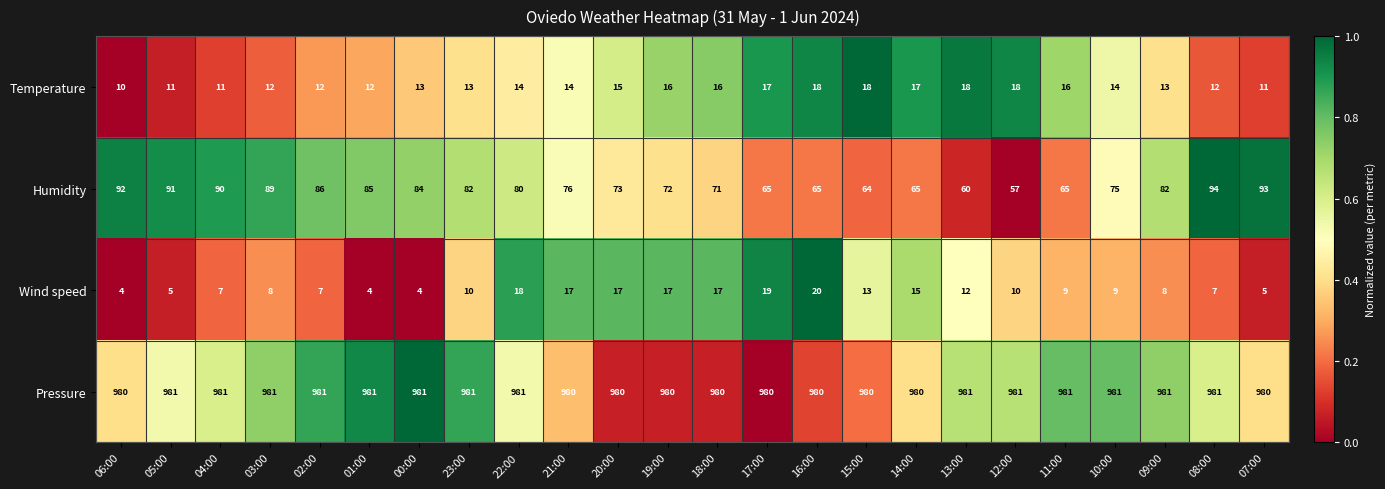

What is the difference between the maximum and minimum values in the Wind speed series?

16